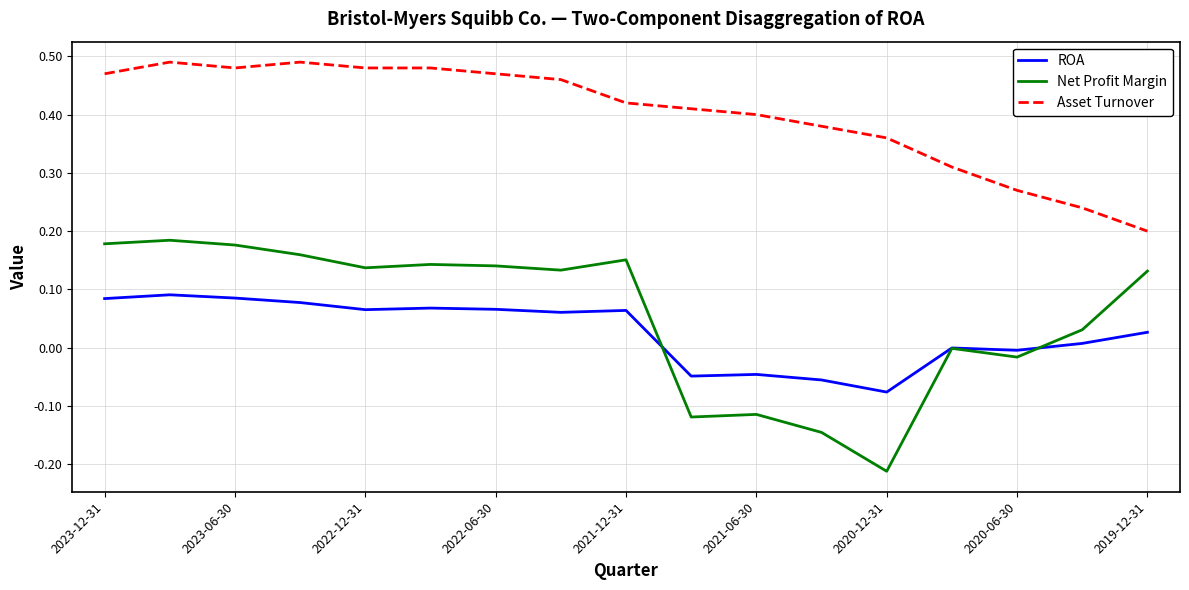

True or false: Asset Turnover and Net Profit Margin intersect in this chart.

False